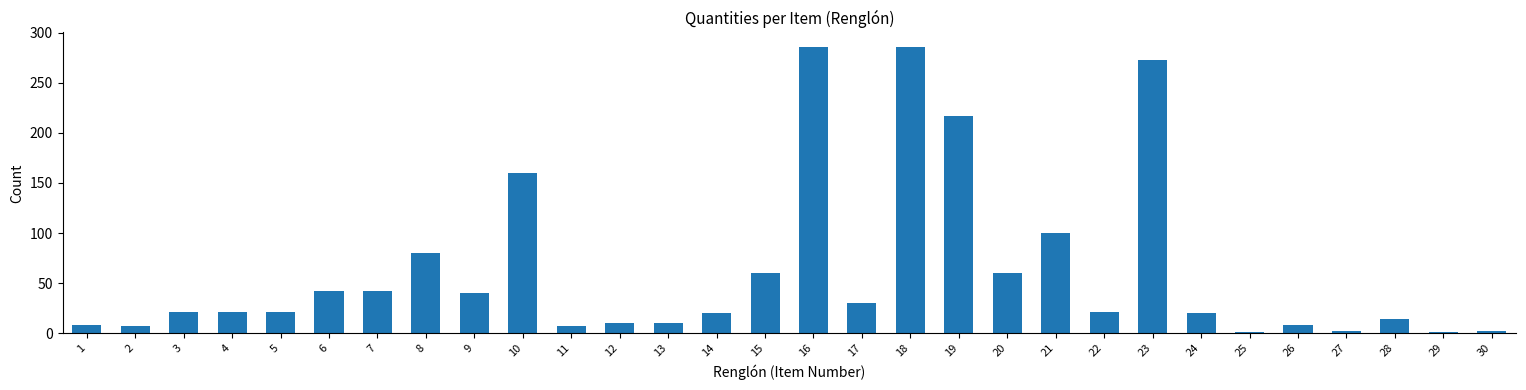

What is the sum of the values at 24 and 21?

120